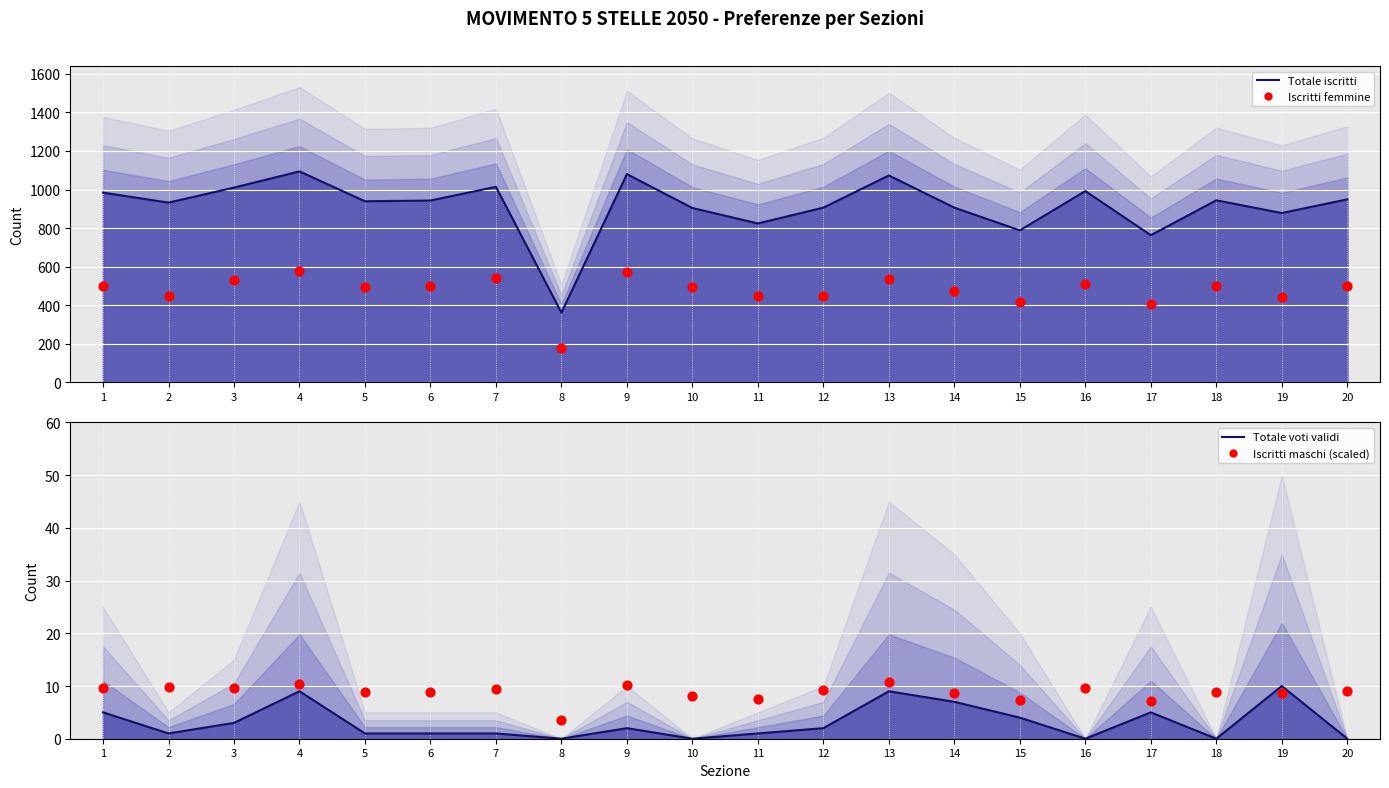

Which series has the largest Y range (max minus min)?

Totale iscritti (line)